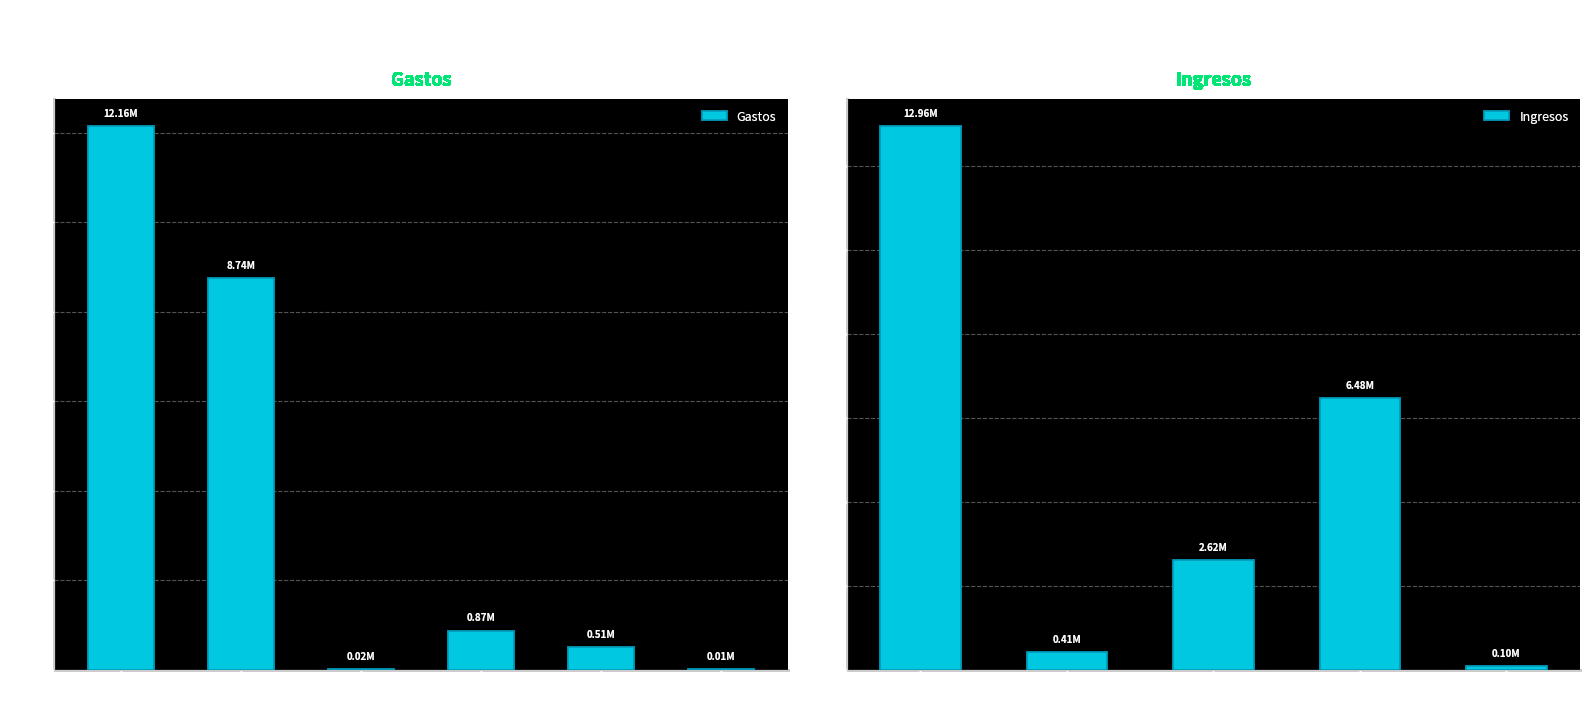

What is the label of the 3rd bar from the left?

GASTOS
FINANCIEROS